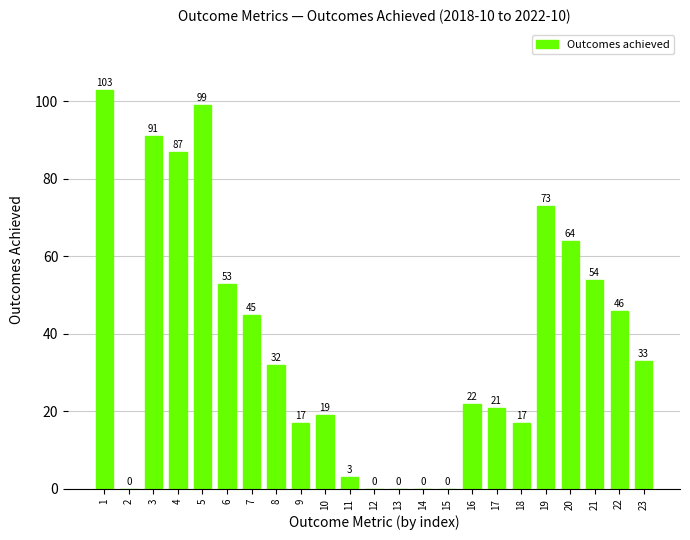

What is the greatest value displayed?

103